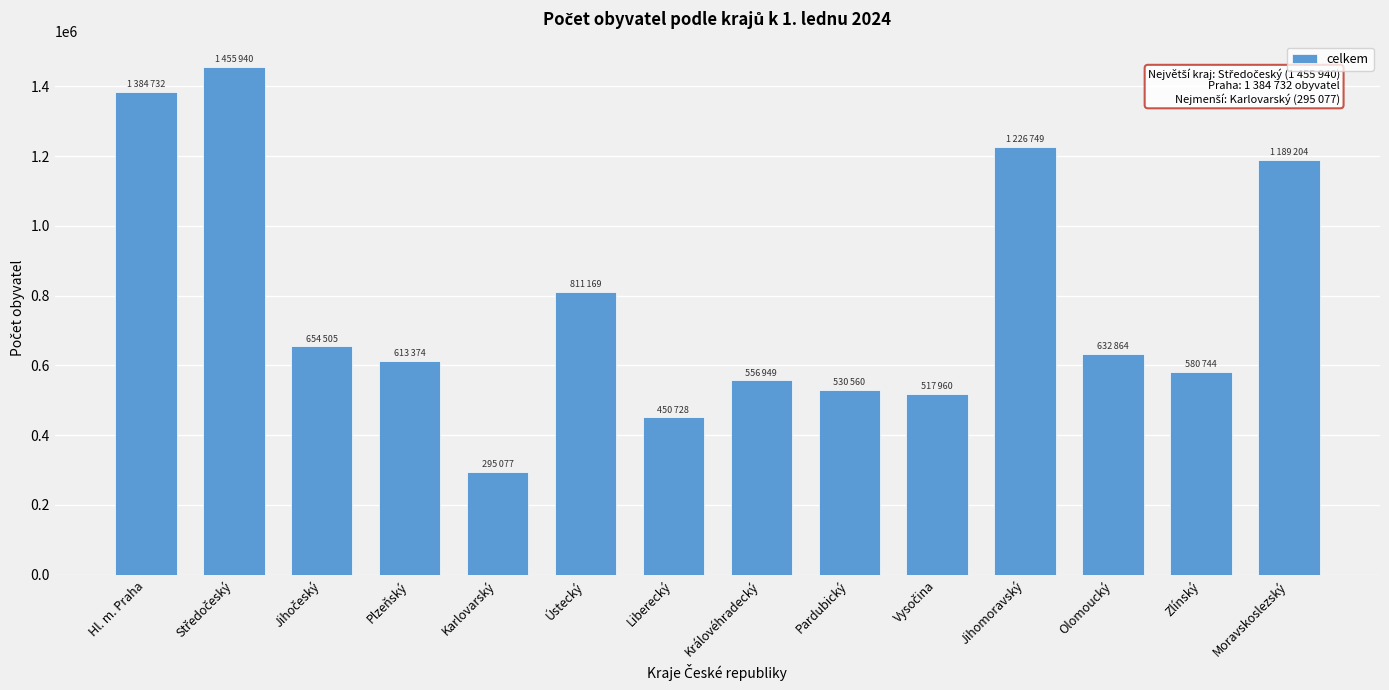

Reading left to right, list all the values displayed in this chart.

1384732	1455940	654505	613374	295077	811169	450728	556949	530560	517960	1226749	632864	580744	1189204